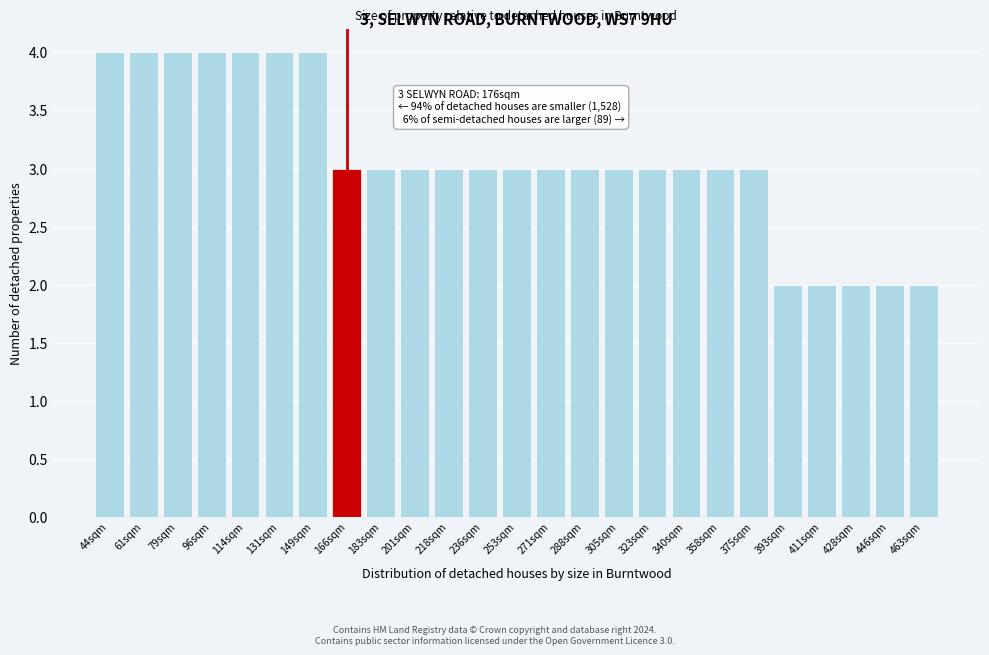

Reading right to left, what are all the values shown in this chart?

2	2	2	2	2	3	3	3	3	3	3	3	3	3	3	3	3	3	4	4	4	4	4	4	4